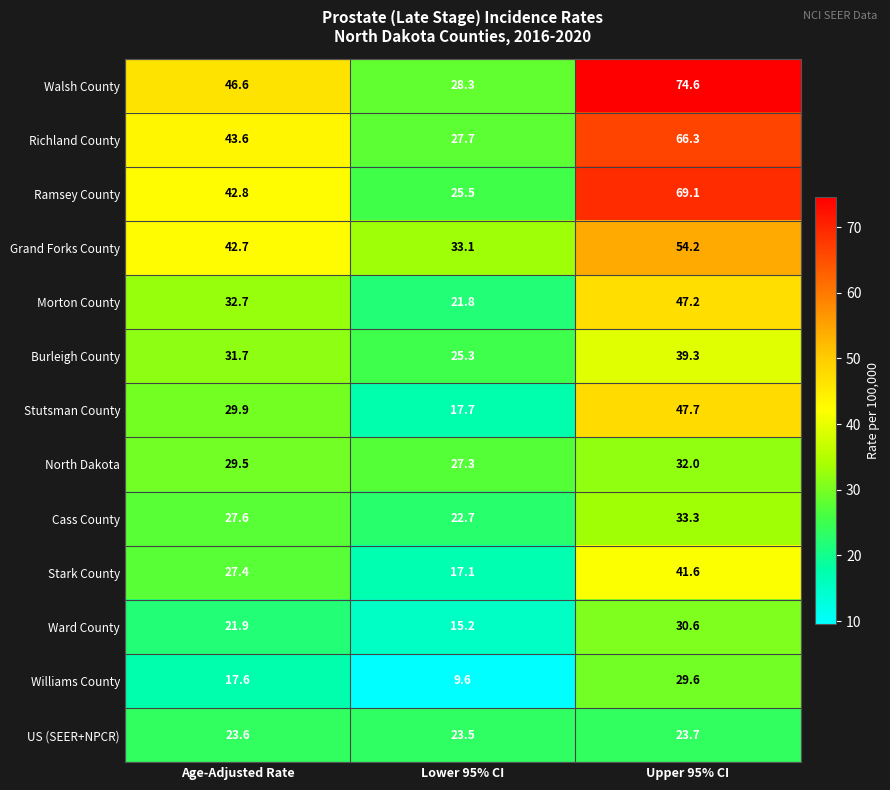

What is the sum of all Grand Forks County values?

130.0